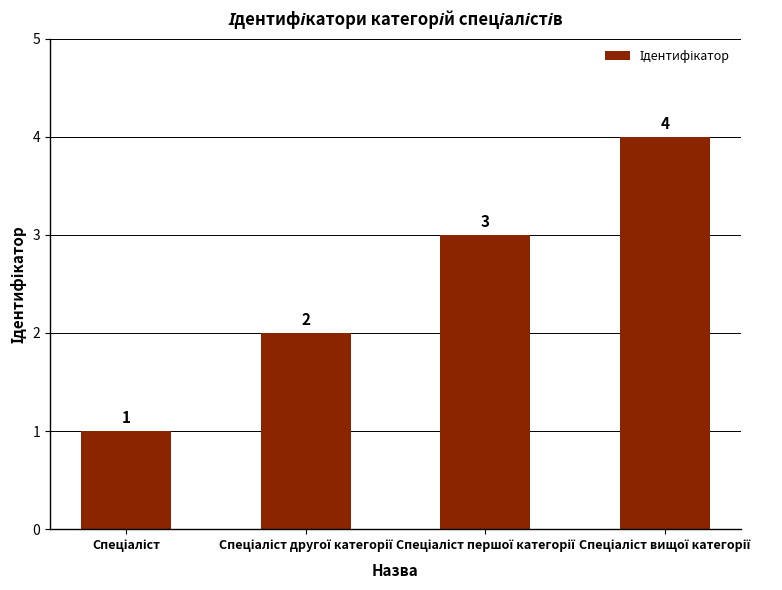

How many values are between 2 and 4?

3